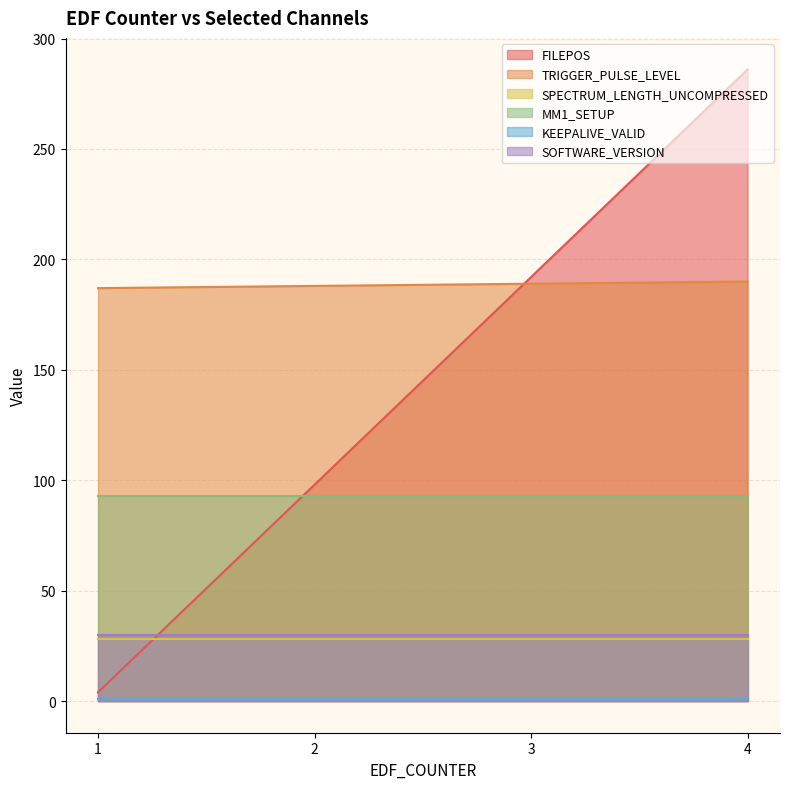

What is the sum of the SPECTRUM_LENGTH_UNCOMPRESSED values at 1 and 3?

56